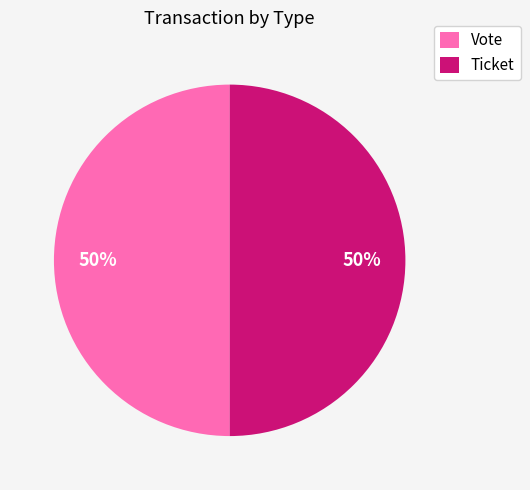

Do Vote and Ticket together represent more than half of the pie?

Yes